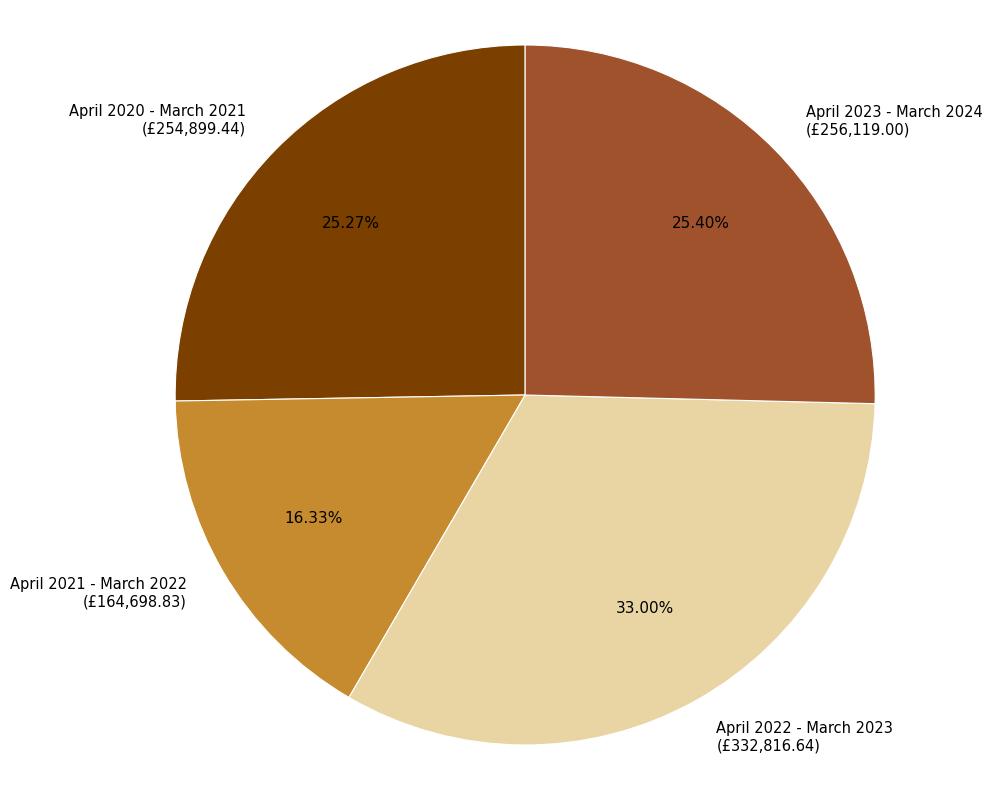

How many slices are in this pie chart?

4